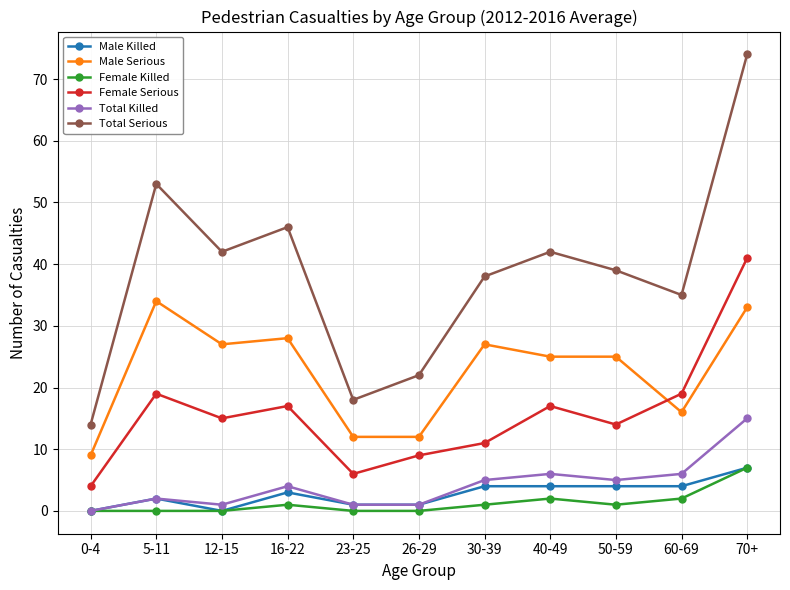

What is the label of the 5th point from the right?

30-39